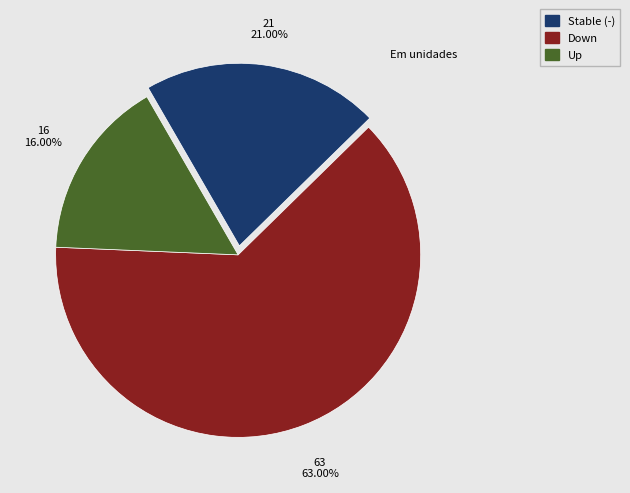

Approximately how many times larger is the value at Stable (-) compared to Up?

1.3